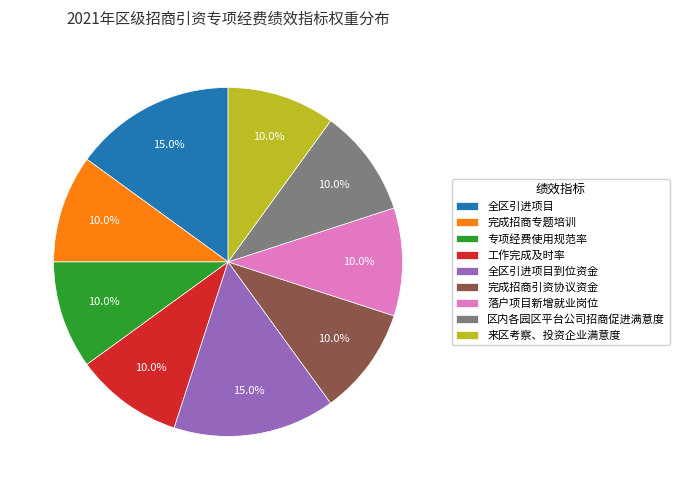

What portion of the pie excludes 全区引进项目?

85.0%